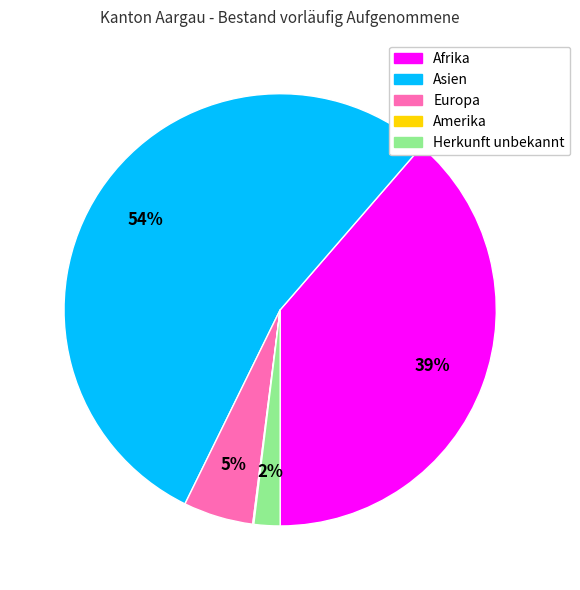

What is the largest slice in the pie chart?

Asien